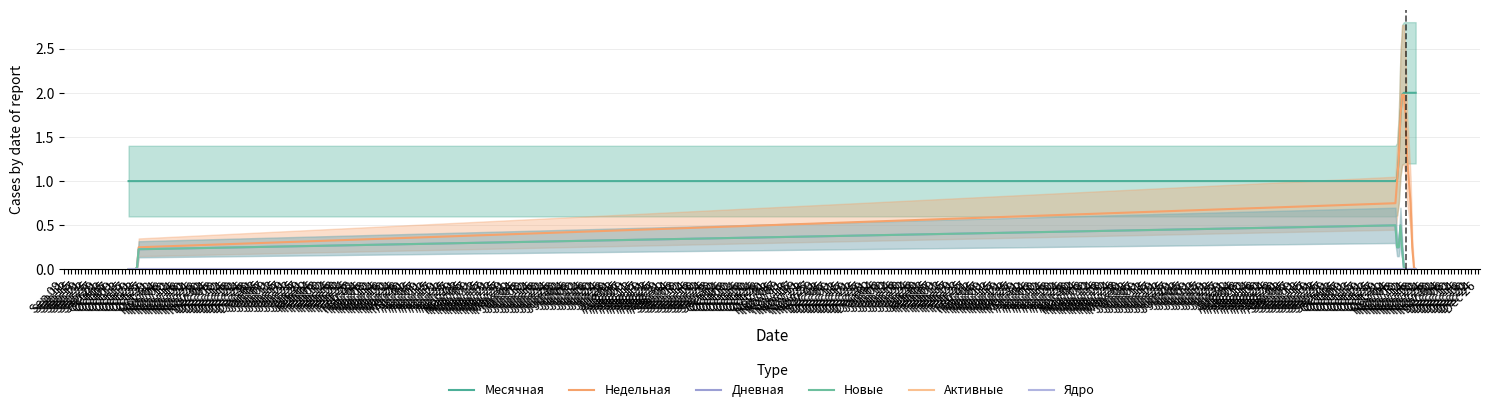

What is the spread (max minus min) of values at Sep 15?

1.0